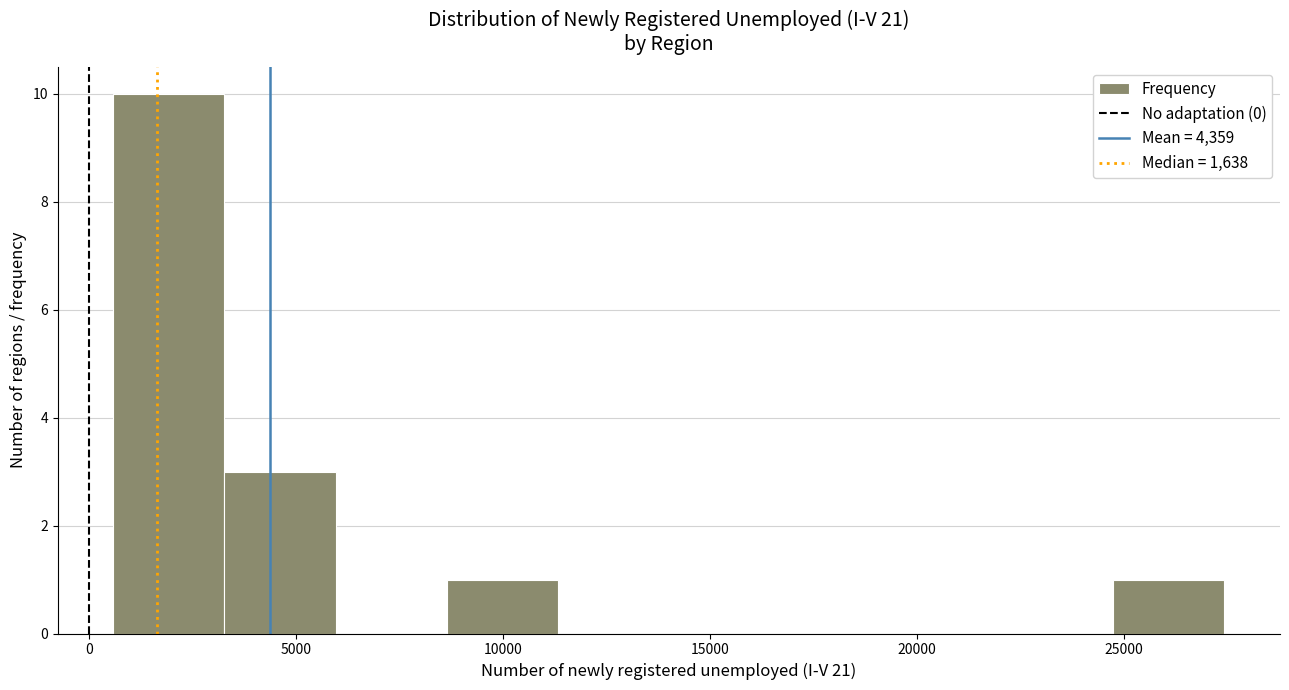

How tall is the bar that spans 8500 to 11500 on the x-axis? Neither the bar edges nor the heights are printed on the chart, so give them approximately, as read against the axes.

1